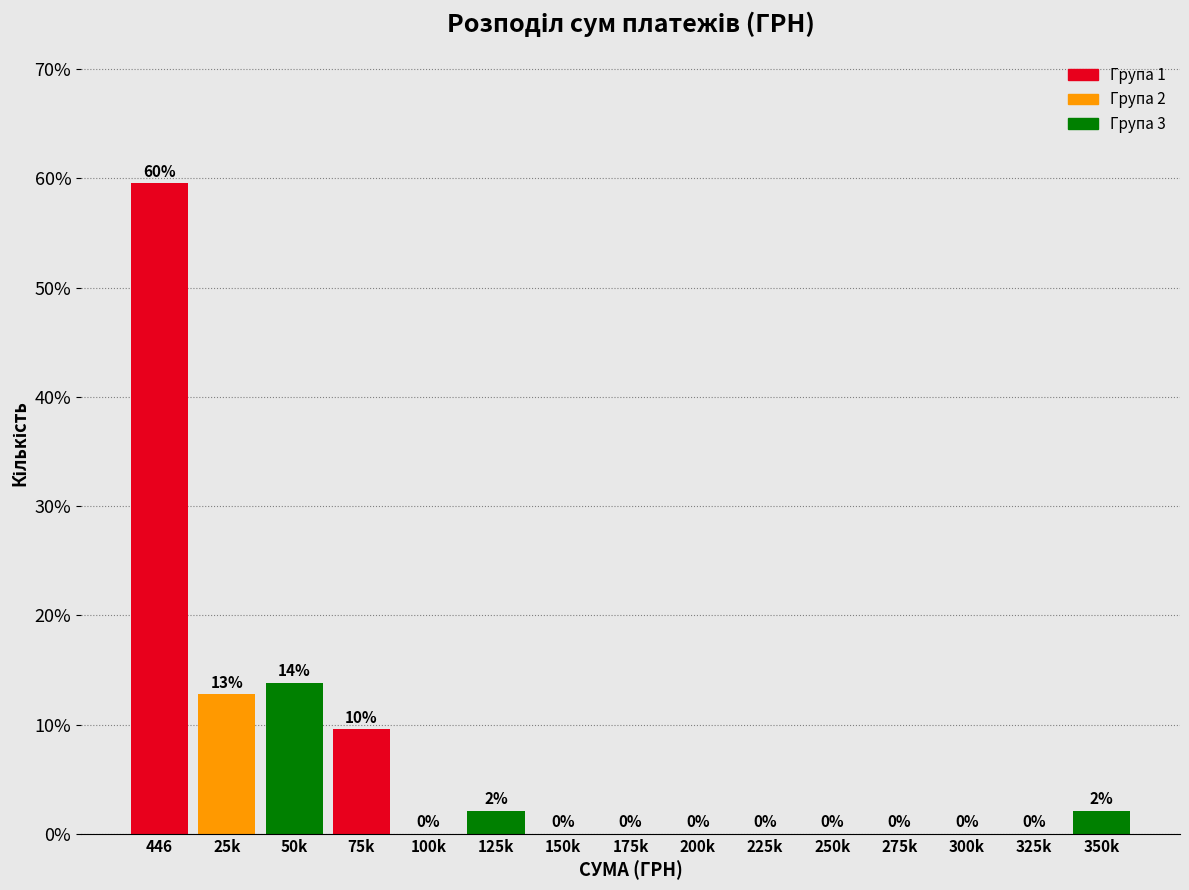

The chart shows a value of 12.8 at 25k. True or false?

True